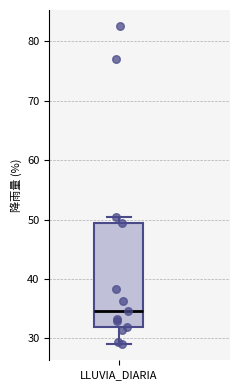

Read this box plot against the y-axis: the position of the median line, the range covered by the box, and the ends of both whiskers. The values are not printed on the chart, so give them approximately, as read against the axis.

median 35, box 32 to 49, whiskers 29 to 50